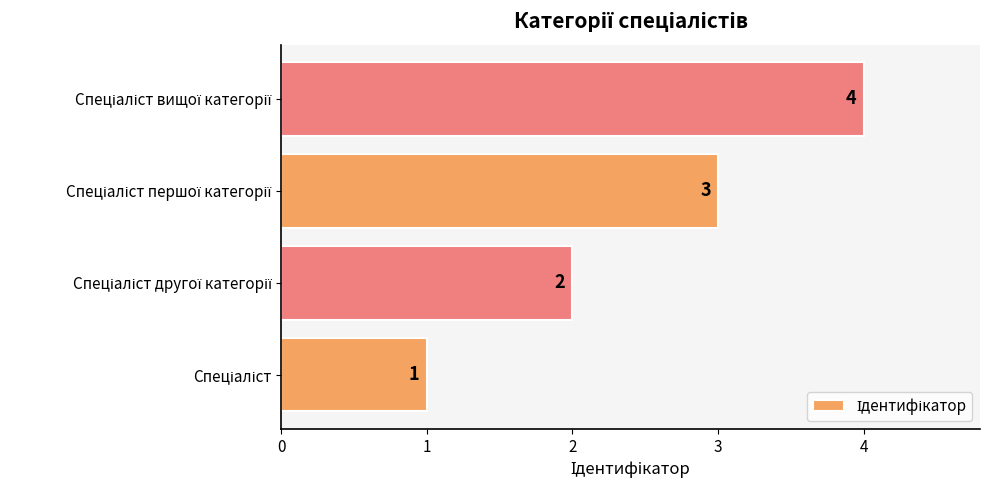

What is the greatest value displayed?

4